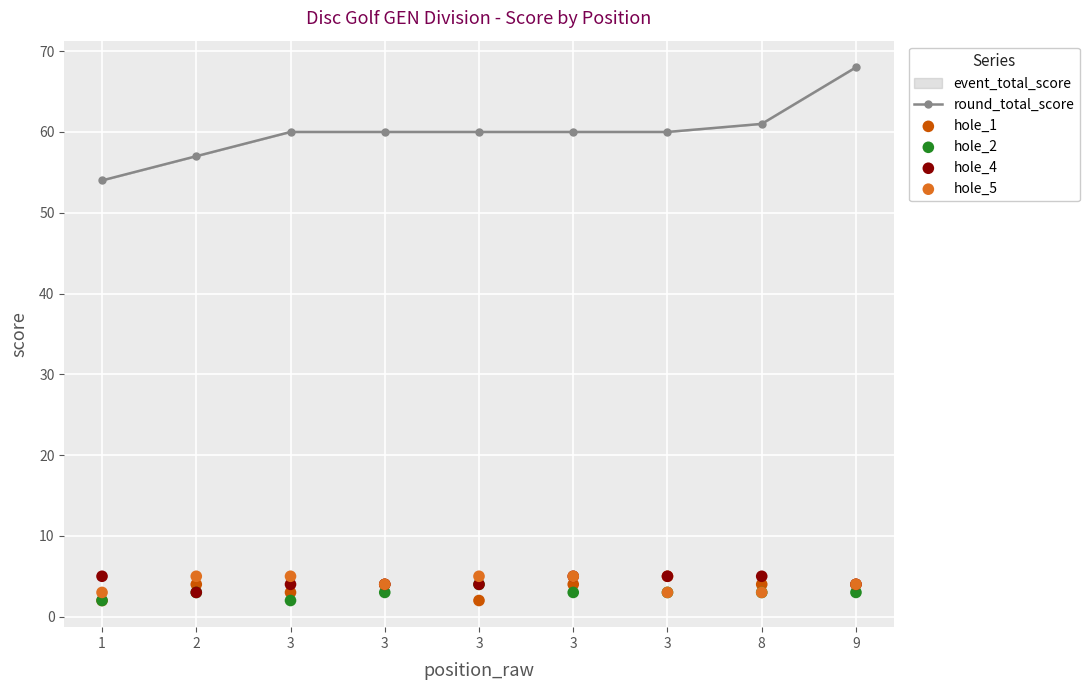

Which series reaches the minimum Y coordinate?

hole_1